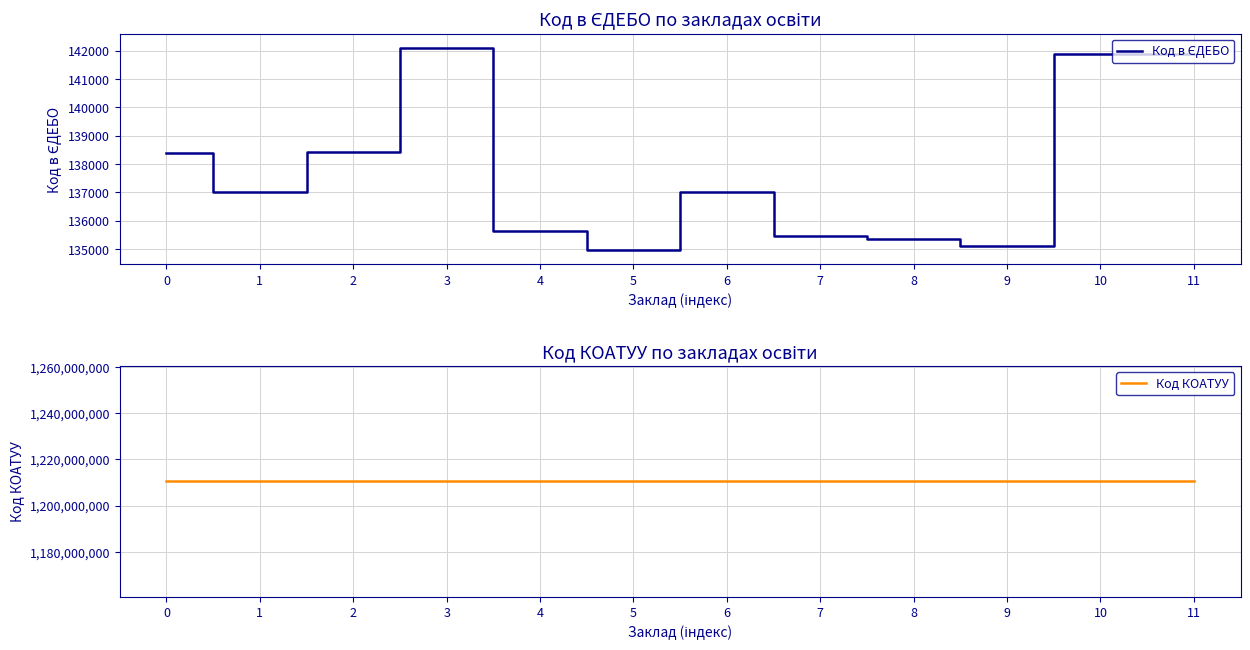

The Код КОАТУУ series shows 2028298306 at 6. True or false?

False